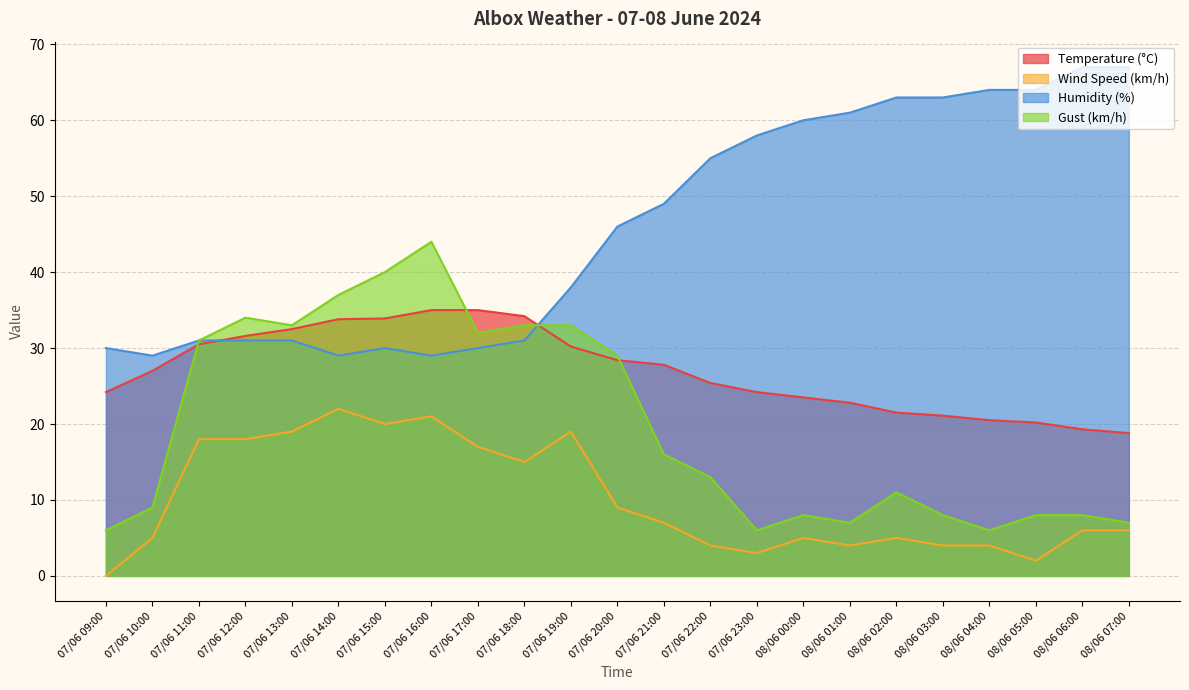

True or false: Gust (km/h) and Temperature (°C) intersect in this chart.

True